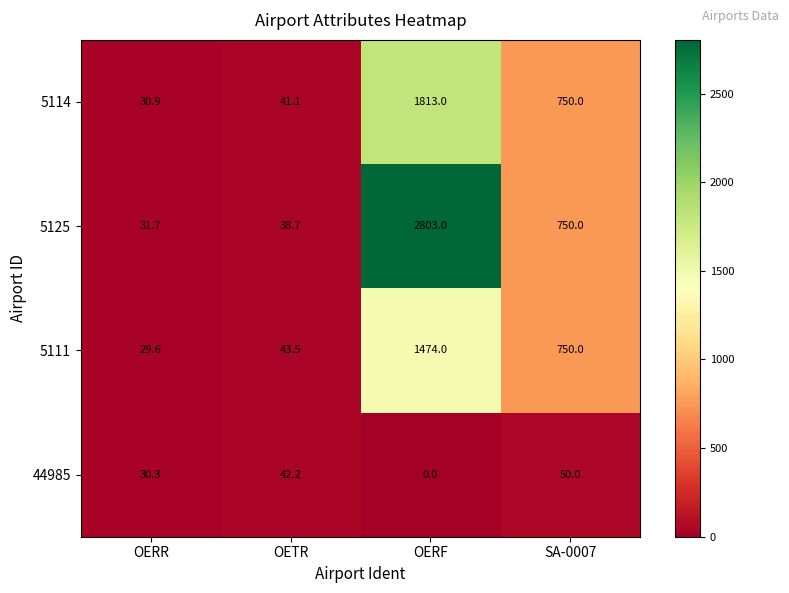

Reading right to left, list all the values displayed in this chart.

5114: SA-0007=750.0	OERF=1813.0	OETR=41.1	OERR=30.9
5125: SA-0007=750.0	OERF=2803.0	OETR=38.7	OERR=31.7
5111: SA-0007=750.0	OERF=1474.0	OETR=43.5	OERR=29.6
44985: SA-0007=50.0	OERF=0.0	OETR=42.2	OERR=30.3